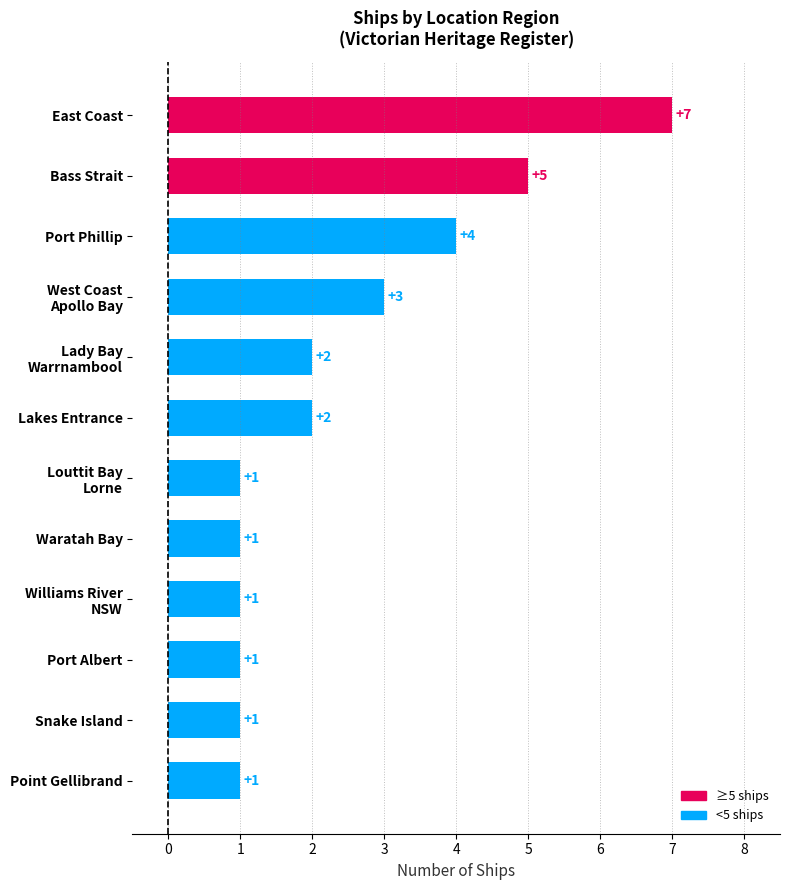

What is the difference between the second highest and minimum values?

4